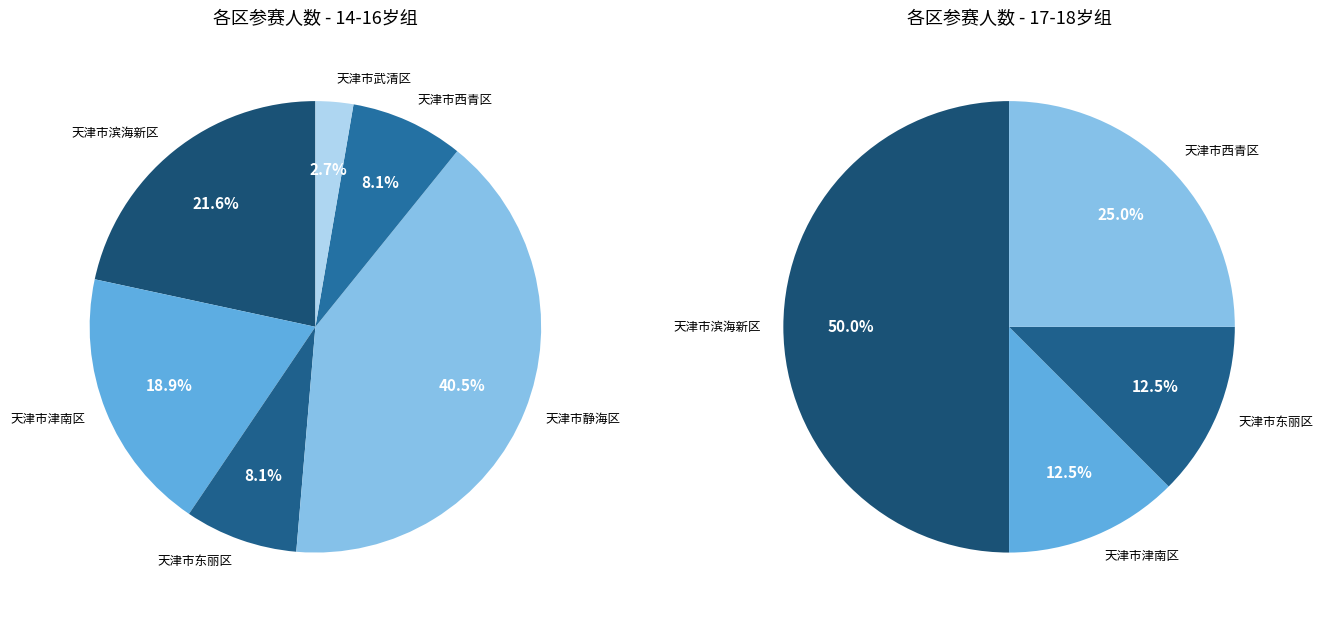

The 天津市津南区 slice represents 30% of the pie. True or false?

False